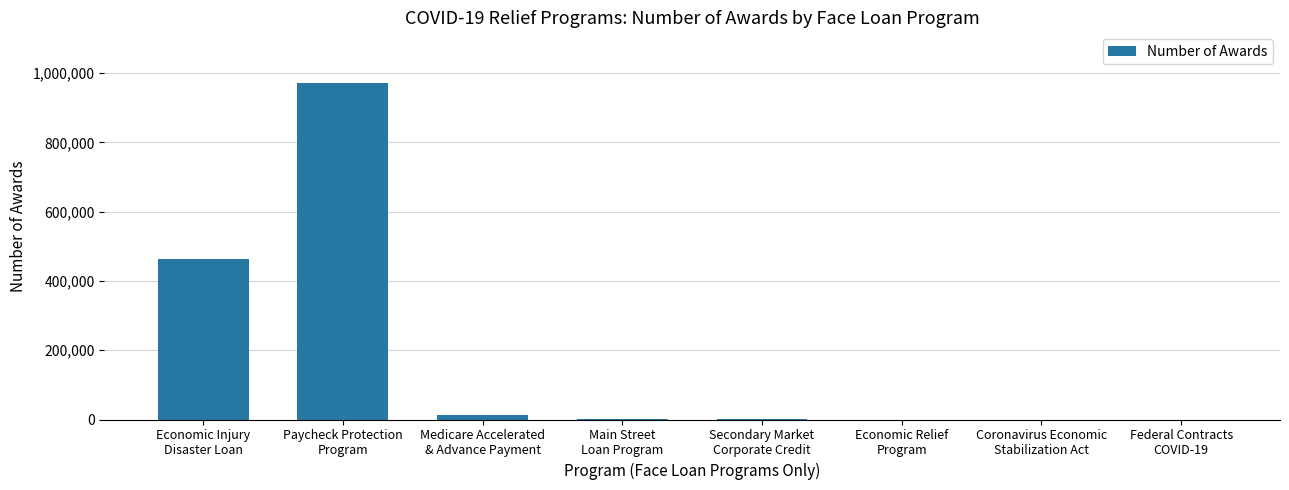

What is the greatest value displayed?

971928